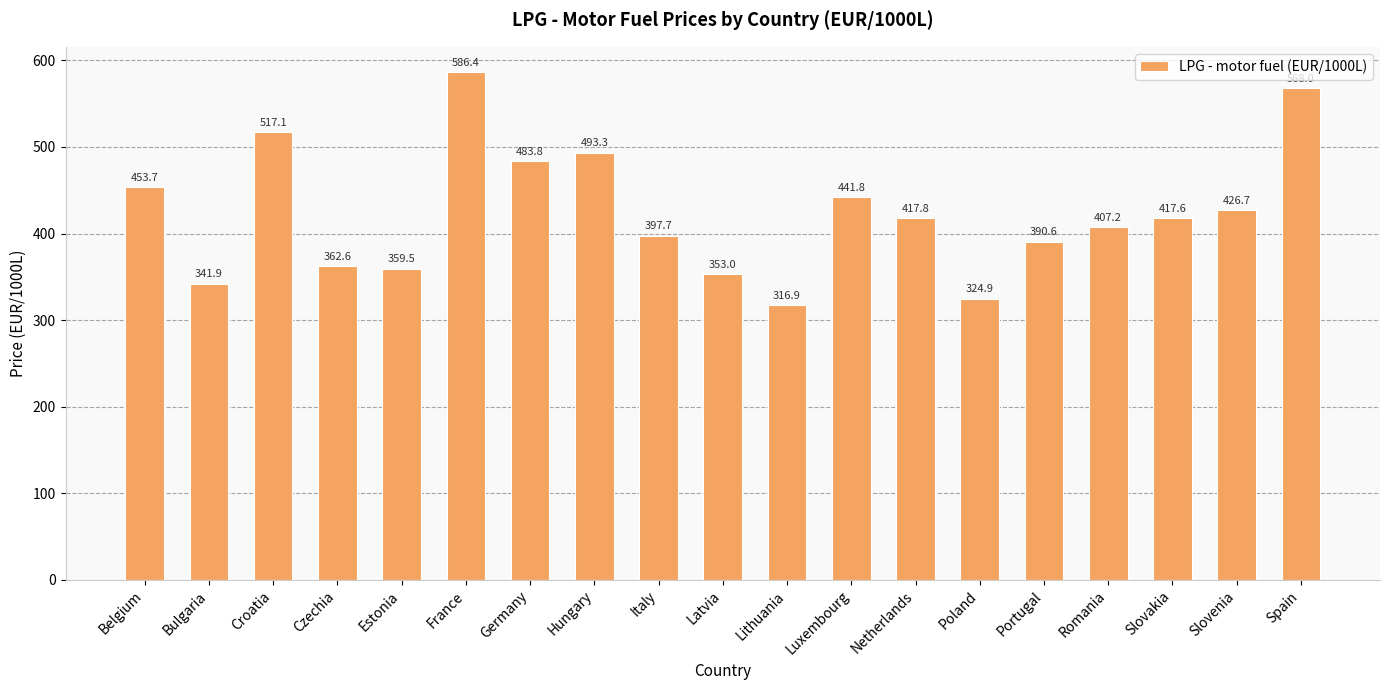

Count the number of values greater than 417.

10